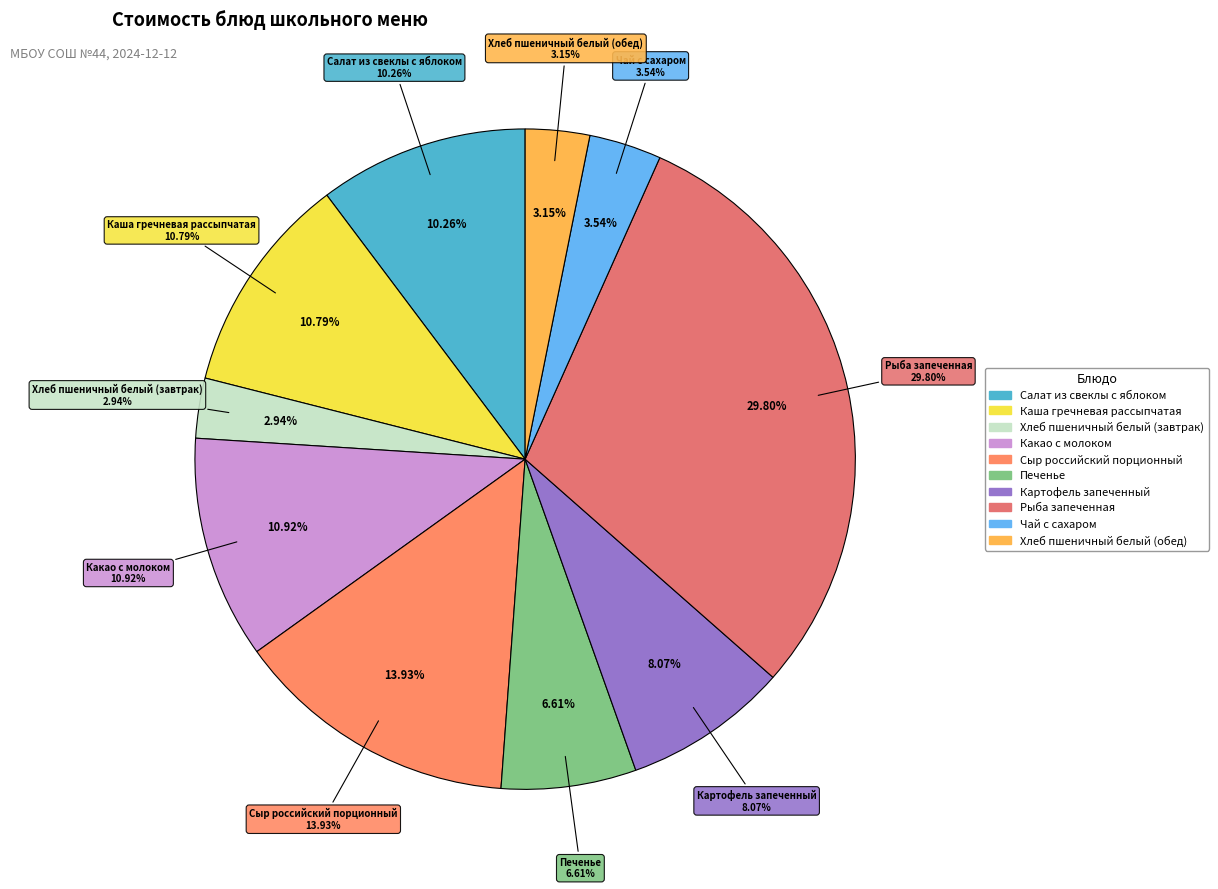

The Сыр российский порционный slice represents 14% of the pie. True or false?

True